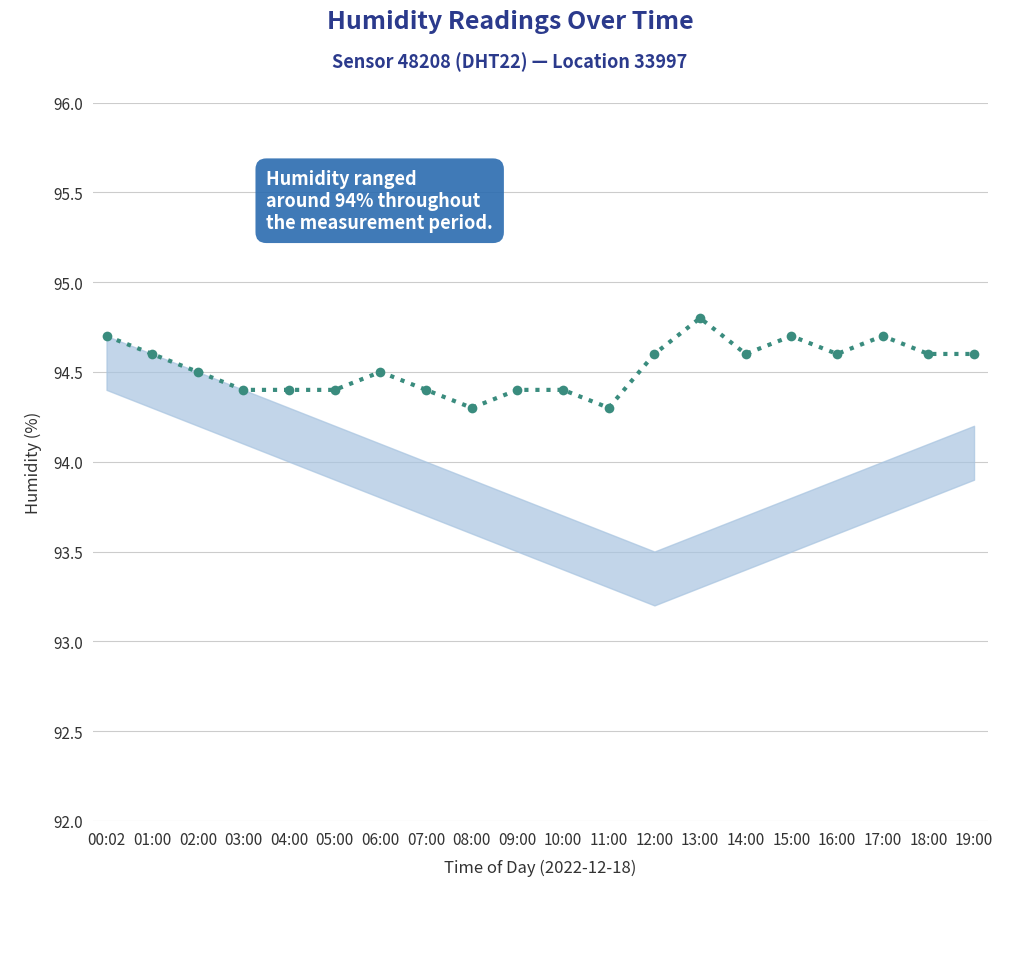

Between 17:00 and 01:00, which is larger?

17:00